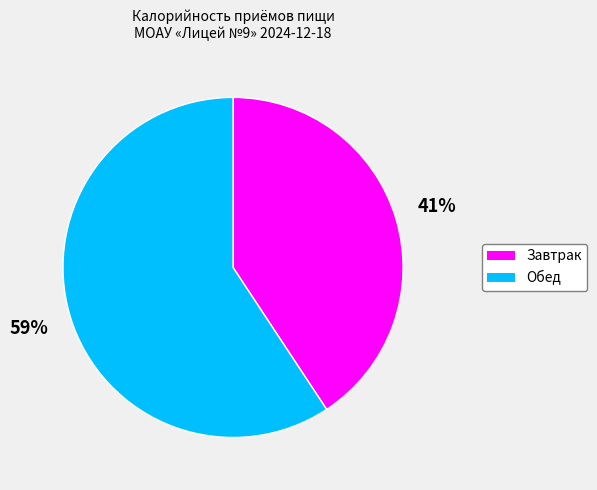

Do Завтрак and Обед together represent more than half of the pie?

Yes